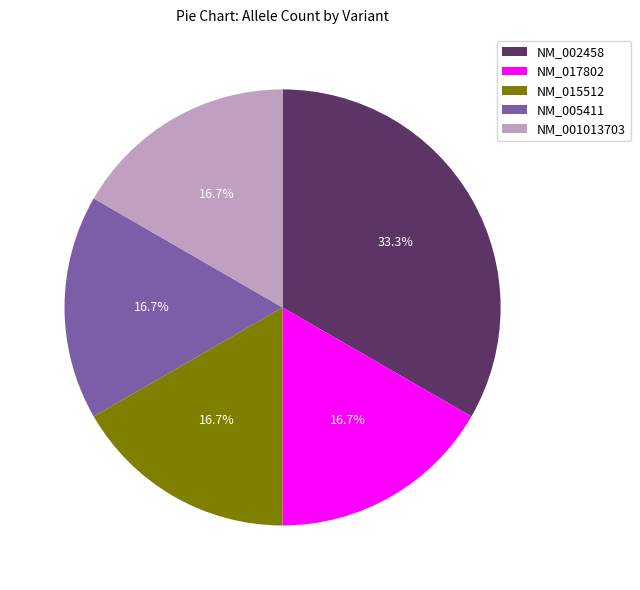

Does NM_005411 represent more than half of the total?

No